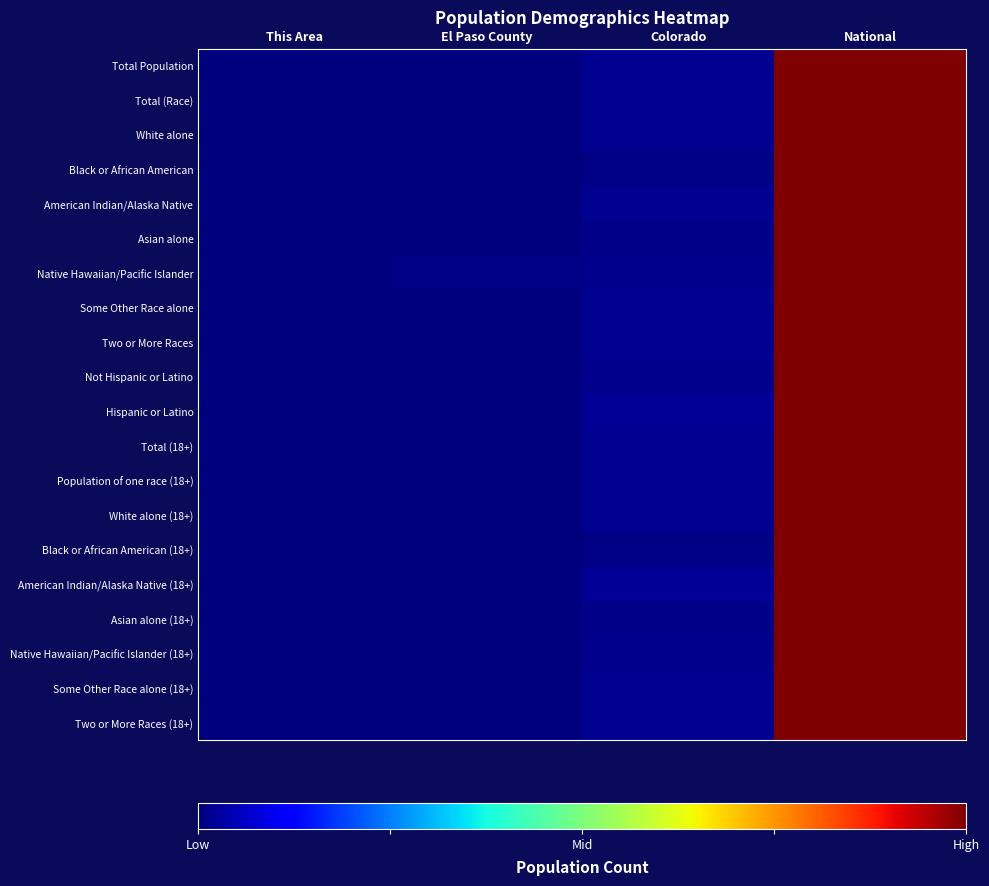

What is the total value across all series at Colorado?

0.3